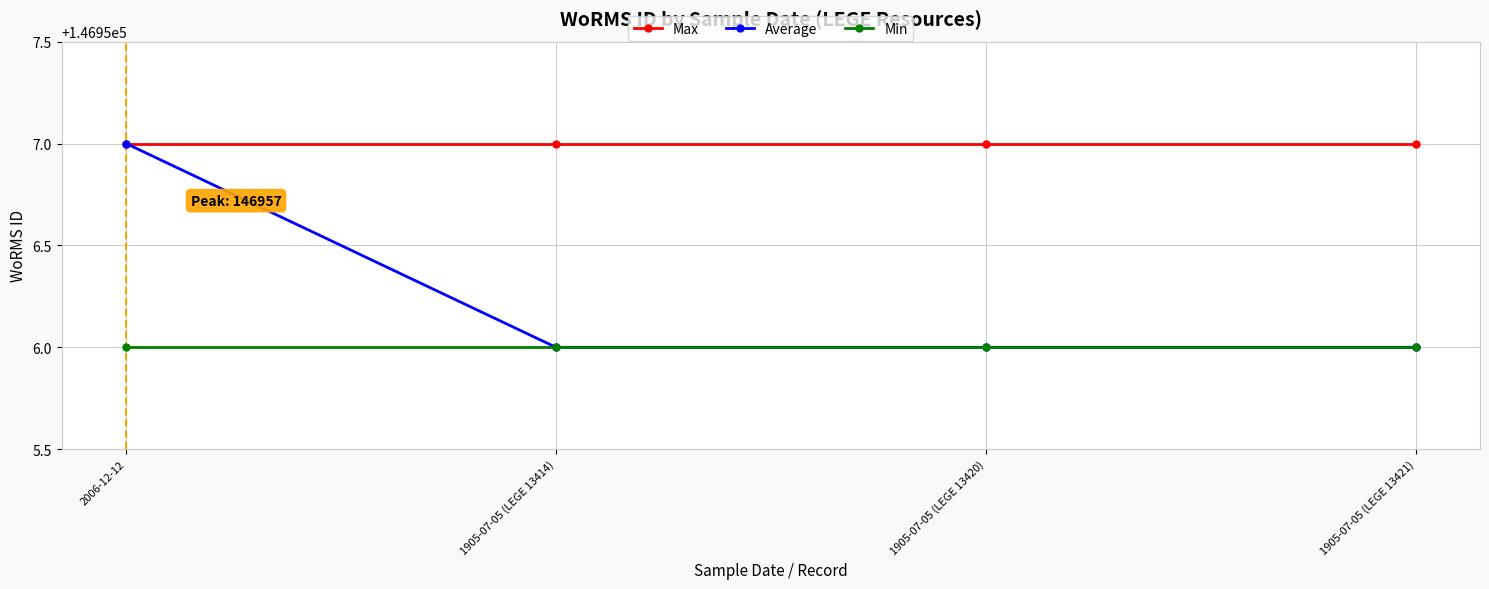

Is it true that Average equals 146957 at 2006-12-12?

True